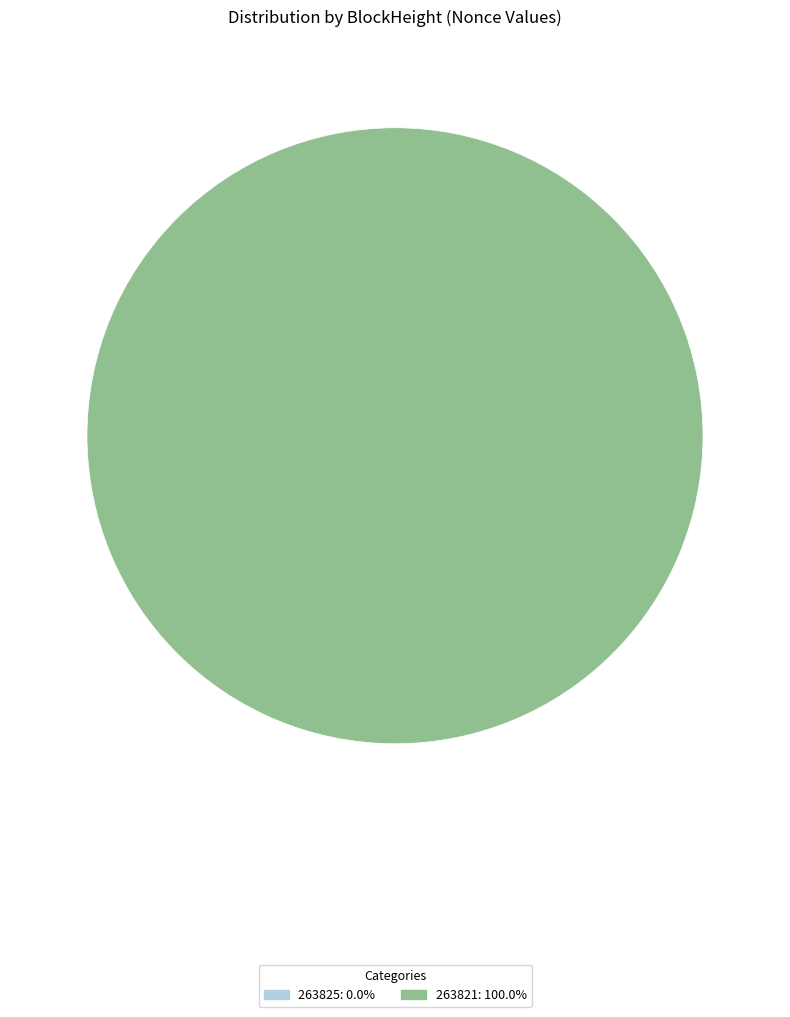

How many slices are in this pie chart?

2